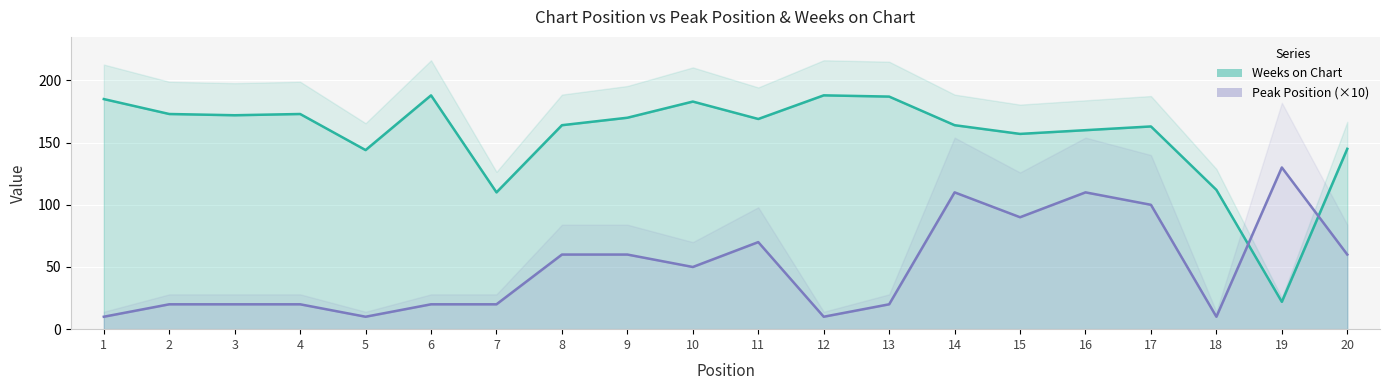

Reading right to left, transcribe all the data shown in this chart.

Peak Position: 60	130	10	100	110	90	110	20	10	70	50	60	60	20	20	10	20	20	20	10
Weeks on Chart: 145	22	112	163	160	157	164	187	188	169	183	170	164	110	188	144	173	172	173	185